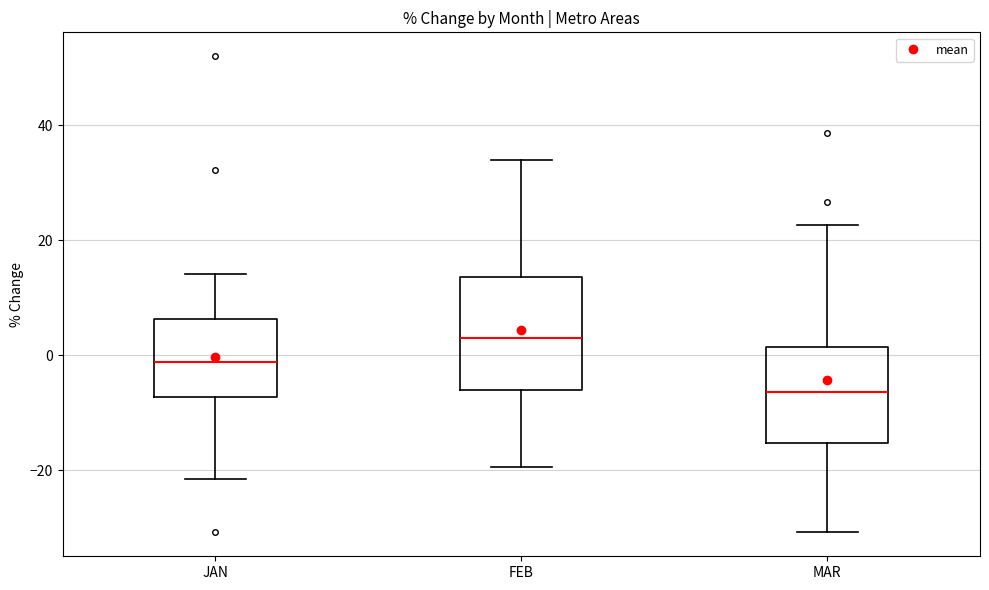

Which box's median line is the highest?

FEB